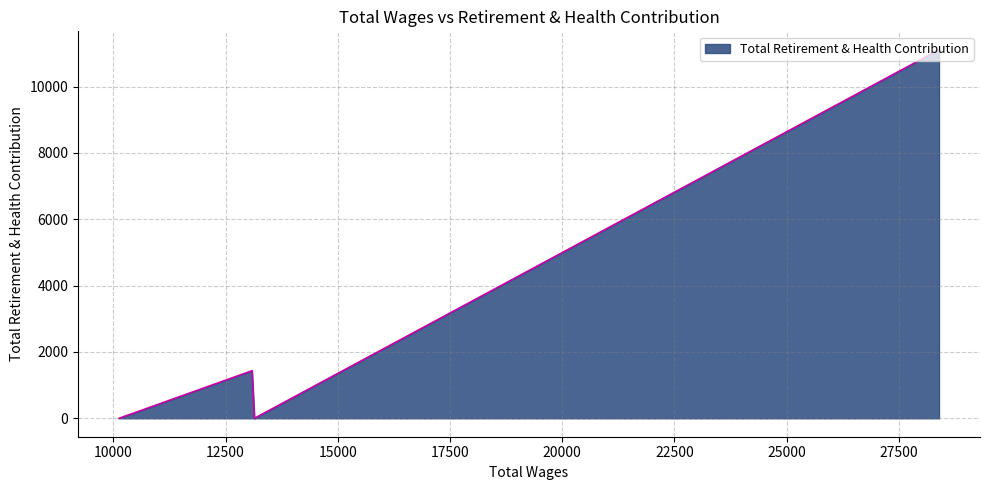

What is the greatest value displayed?

11111